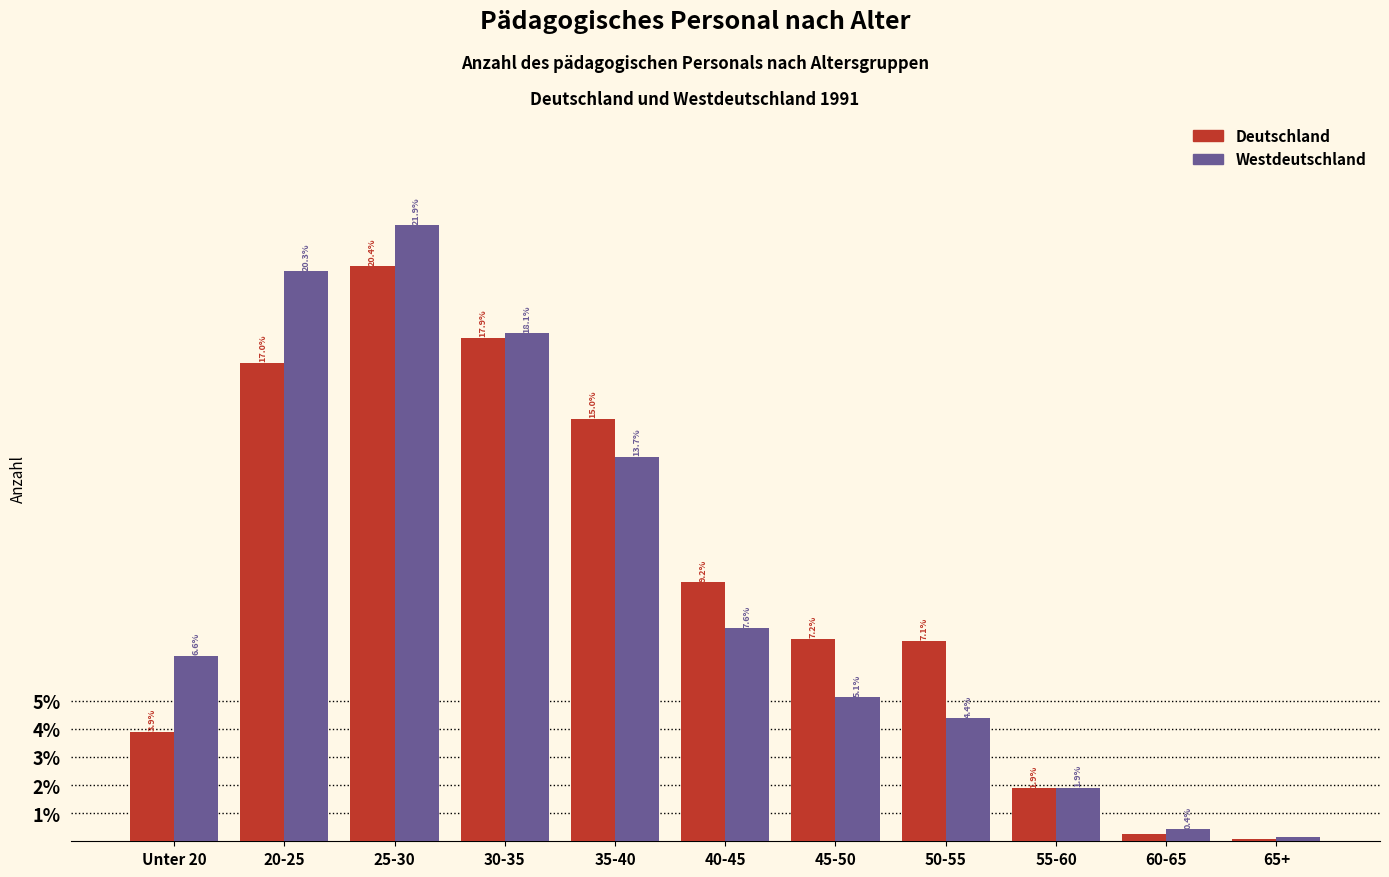

Which series changed the most between 60-65 and 65+?

Westdeutschland